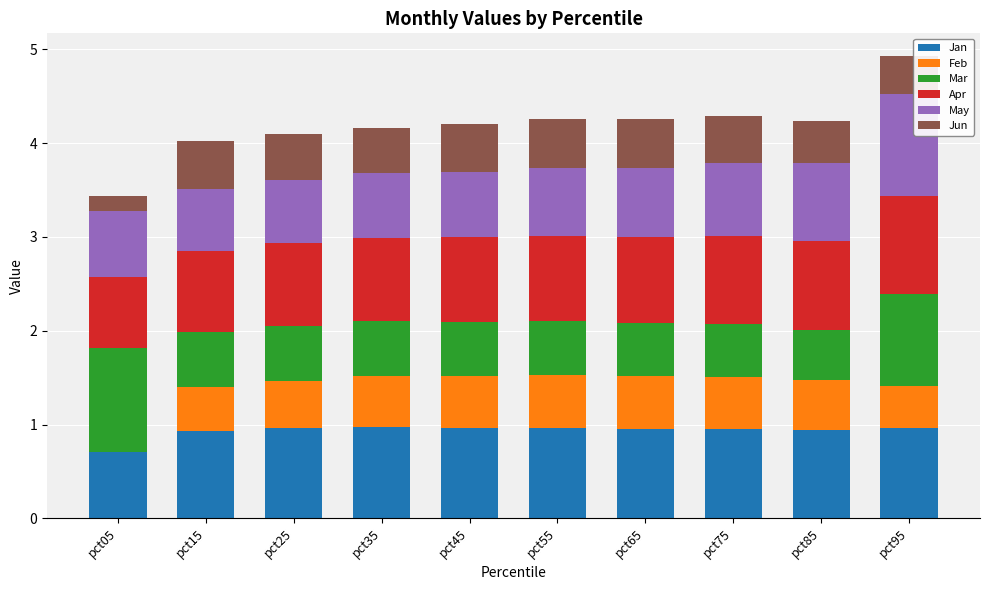

What is the total value across all series at pct45?

4.2